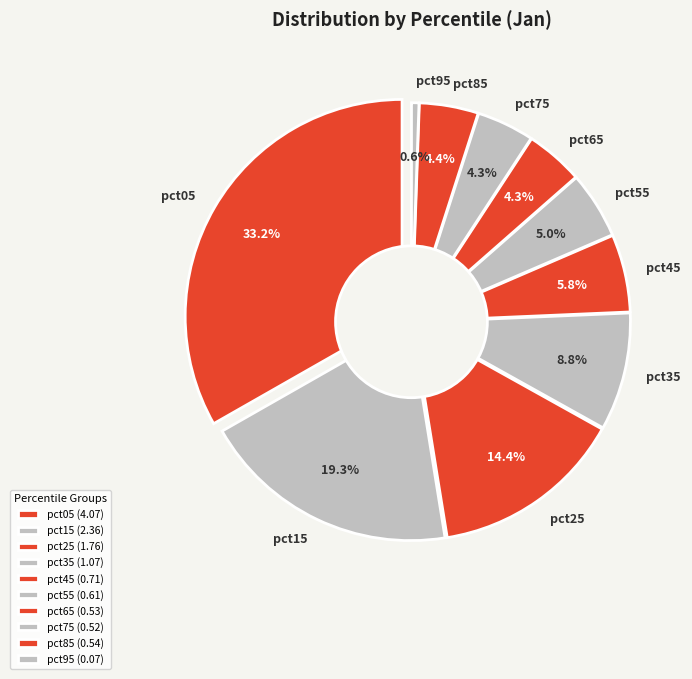

To the nearest percent, what is the average slice percentage?

10%